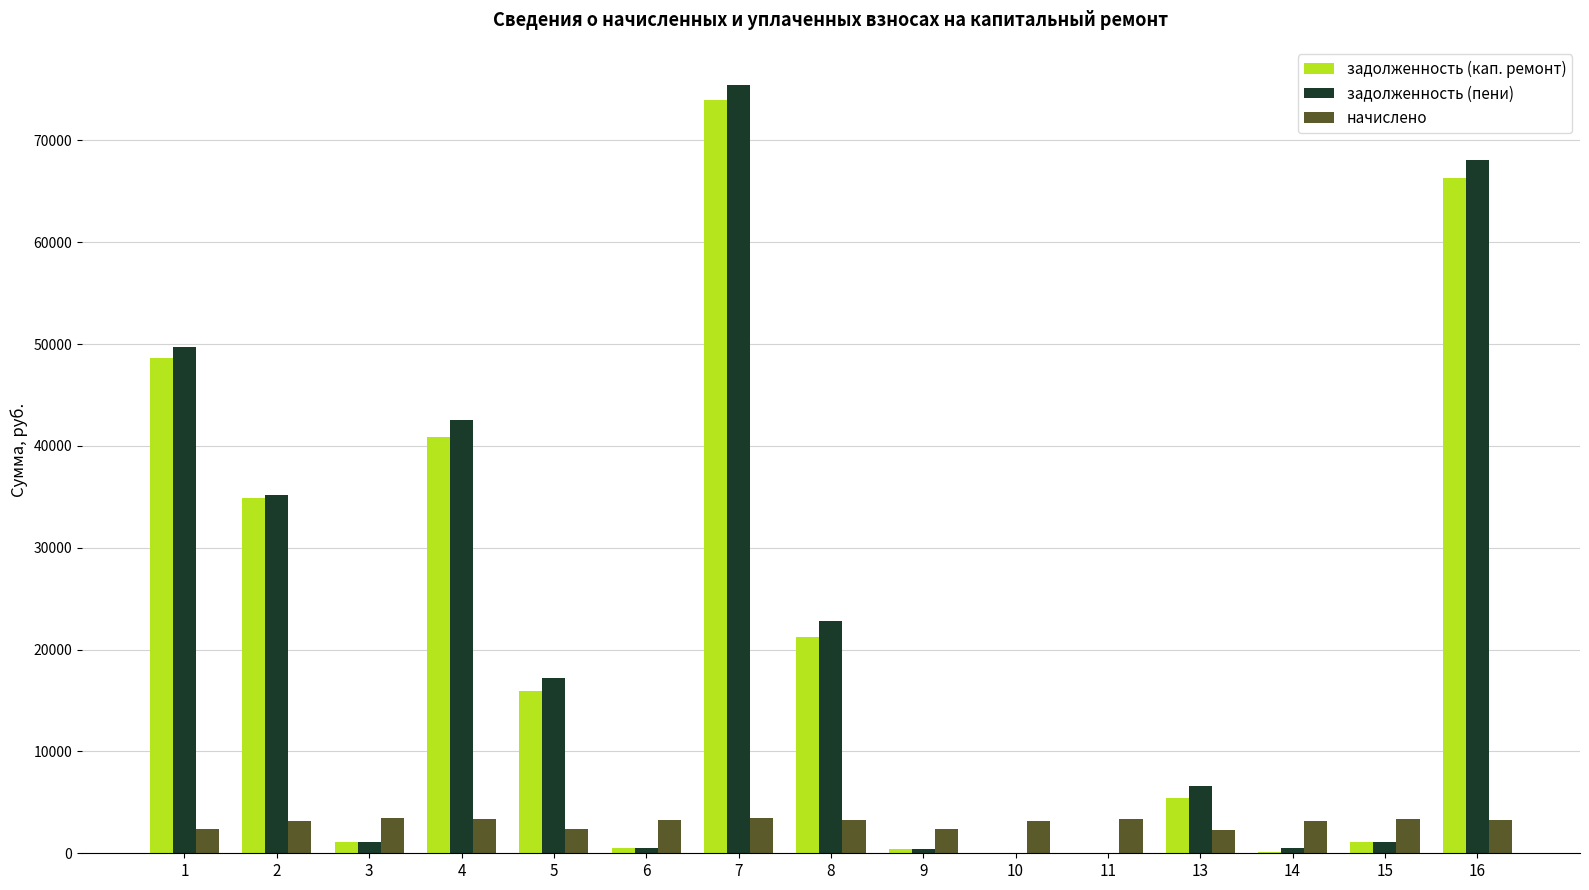

Which series changed the most between 4 and 9?

задолженность (пени)